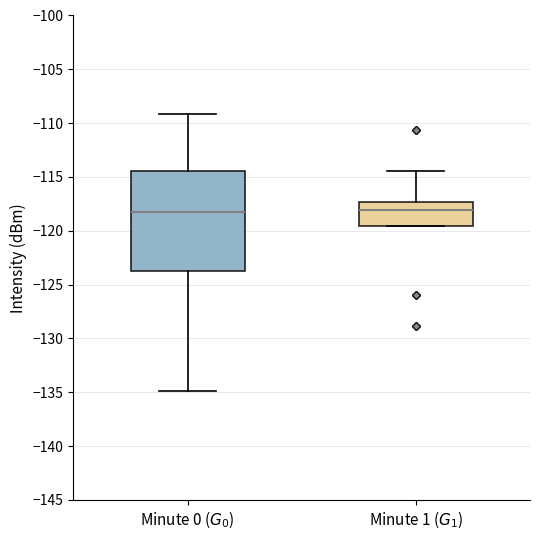

Where is the upper edge of the box for Minute 0 ($G_0$) on the y-axis? The values are not printed on the chart, so give them approximately, as read against the axis.

-114.5